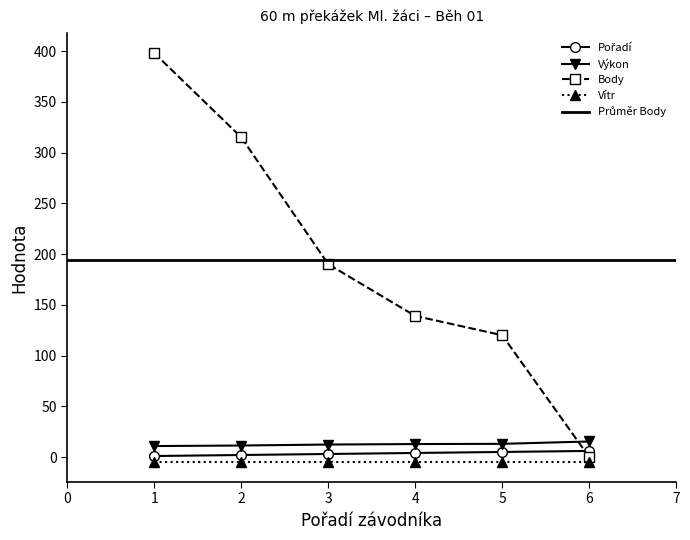

What is the highest value of the Výkon series?

15.3